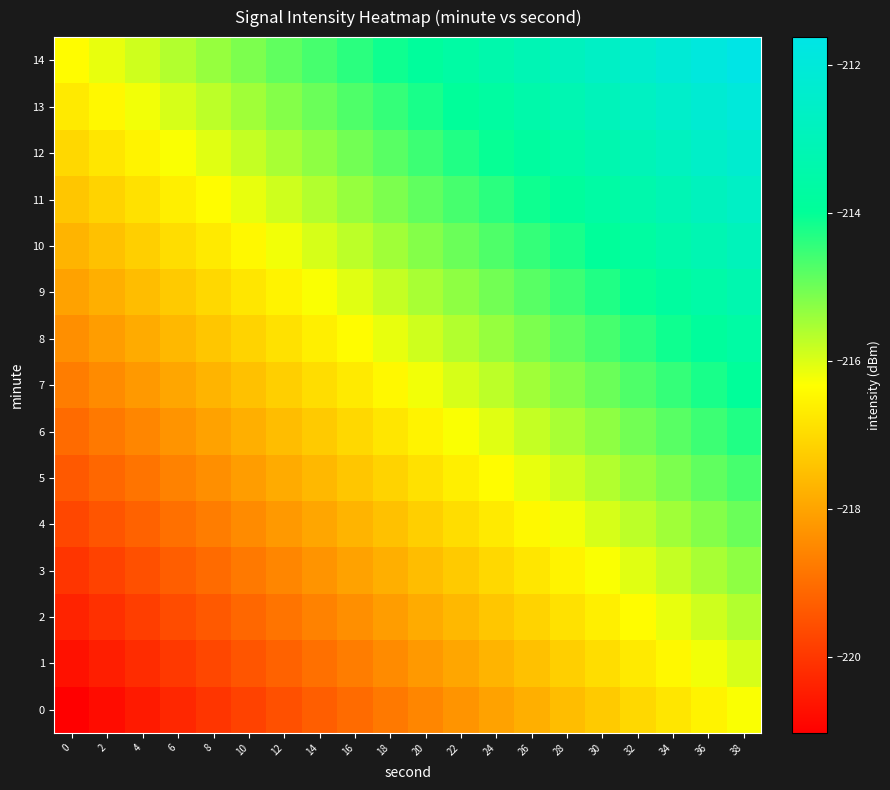

How many distinct data groups are displayed?

15